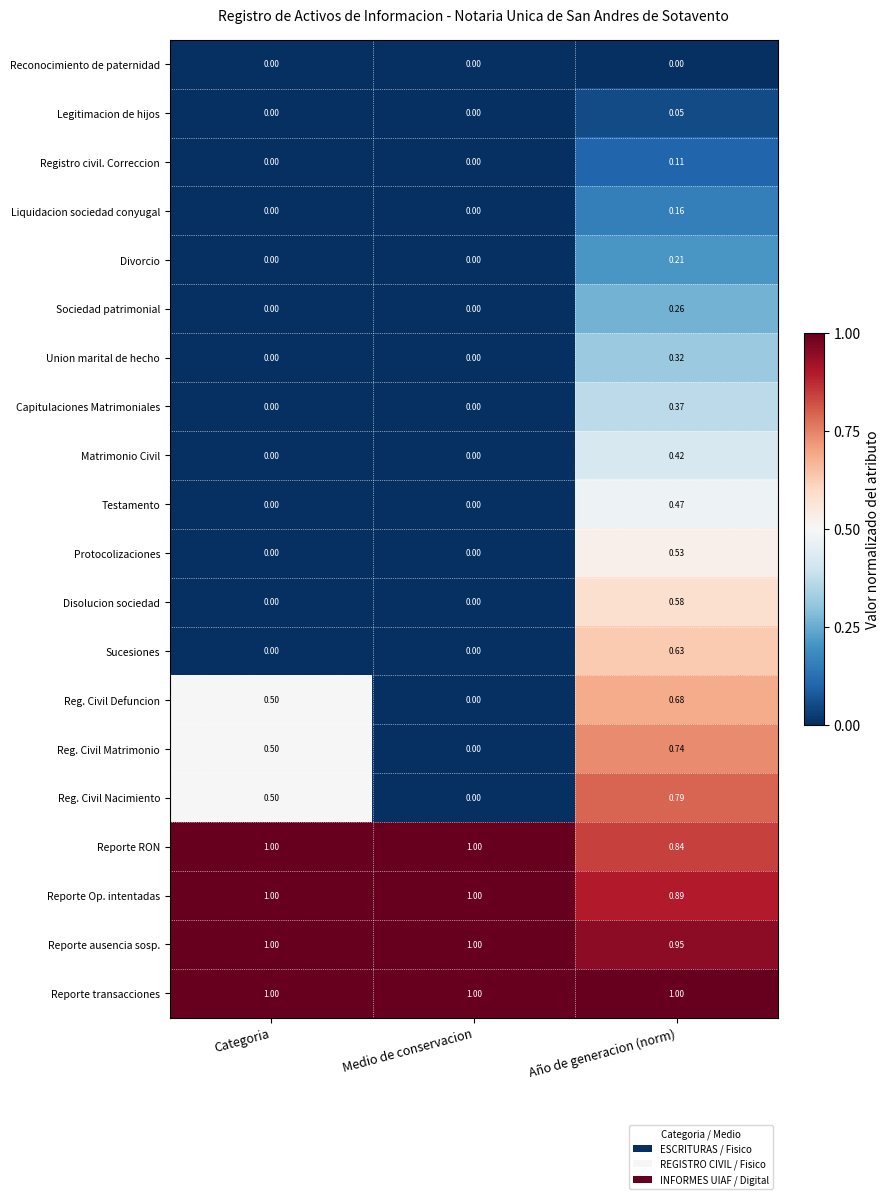

Between Categoria and Año de generacion (norm), which series saw the biggest shift?

Sucesiones